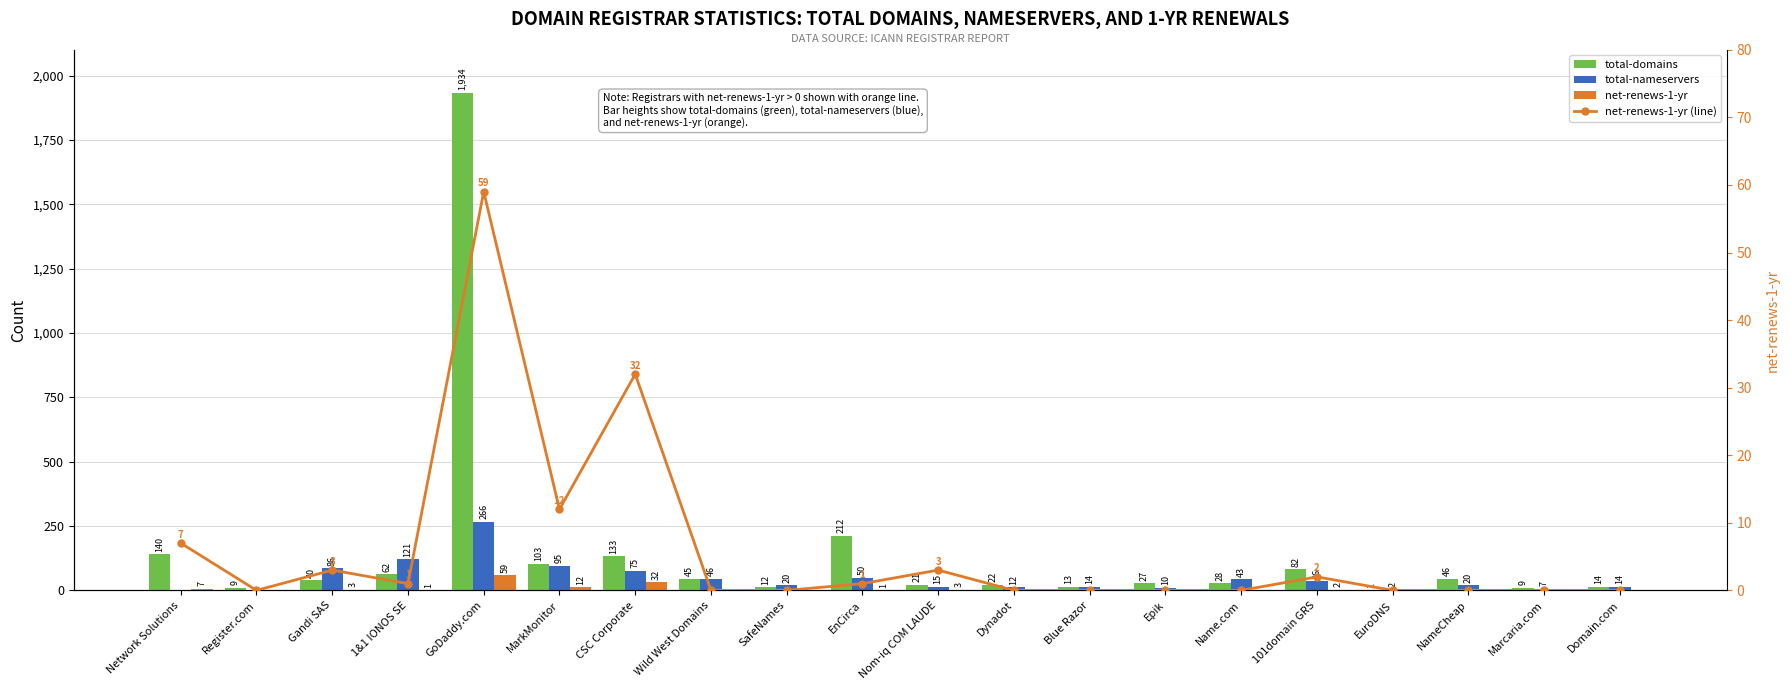

List the labels in order of net-renews-1-yr (line) value, smallest first.

Register.com, Wild West Domains, SafeNames, Dynadot, Blue Razor, Epik, Name.com, EuroDNS, NameCheap, Marcaria.com, Domain.com, 1&1 IONOS SE, EnCirca, 101domain GRS, Gandi SAS, Nom-iq COM LAUDE, Network Solutions, MarkMonitor, CSC Corporate, GoDaddy.com